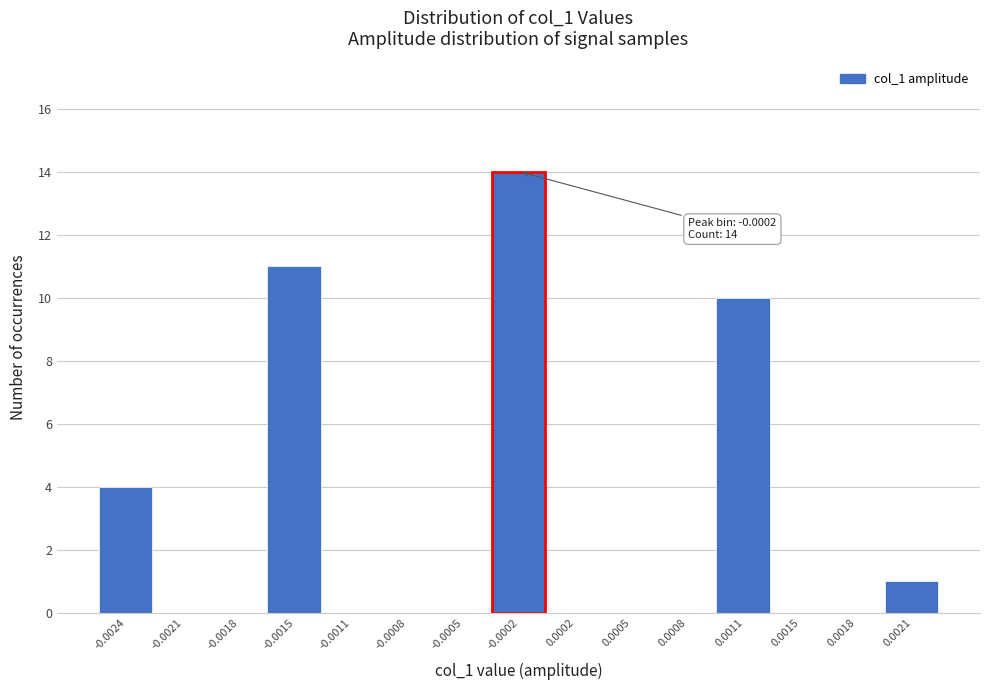

Reading right to left, list all the values displayed in this chart.

0.0021=1	0.0018=0	0.0015=0	0.0011=10	0.0008=0	0.0005=0	0.0002=0	-0.0002=14	-0.0005=0	-0.0008=0	-0.0011=0	-0.0015=11	-0.0018=0	-0.0021=0	-0.0024=4